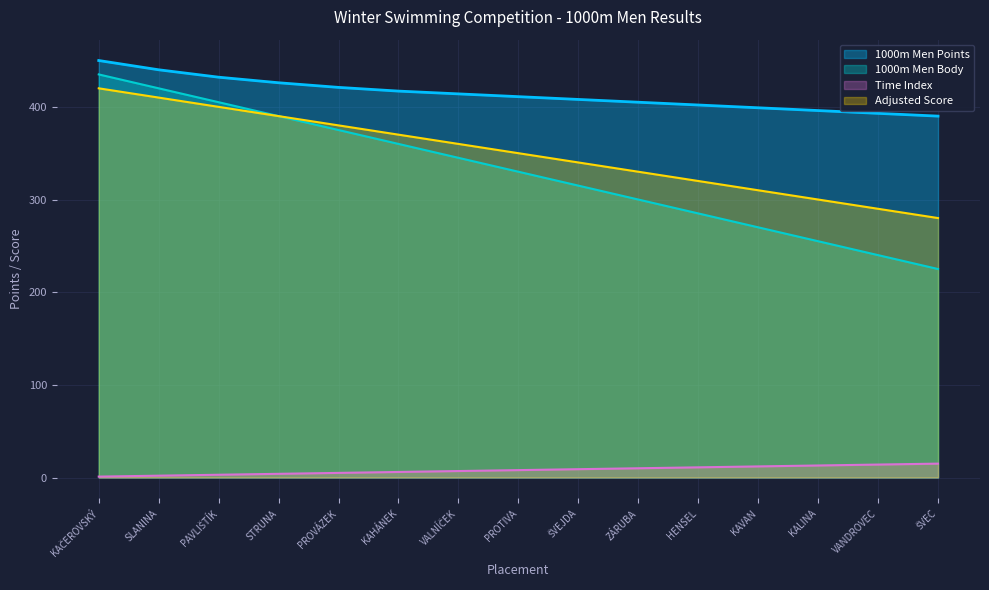

How many lines are shown in the chart?

4